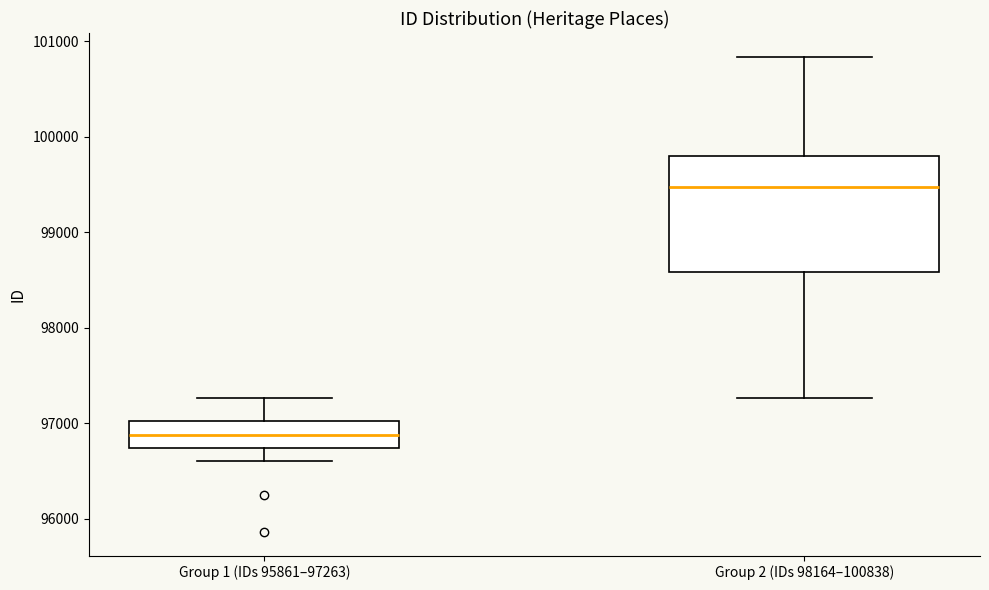

Which box is the tallest, from its lower edge to its upper edge?

Group 2 (IDs 98164–100838)